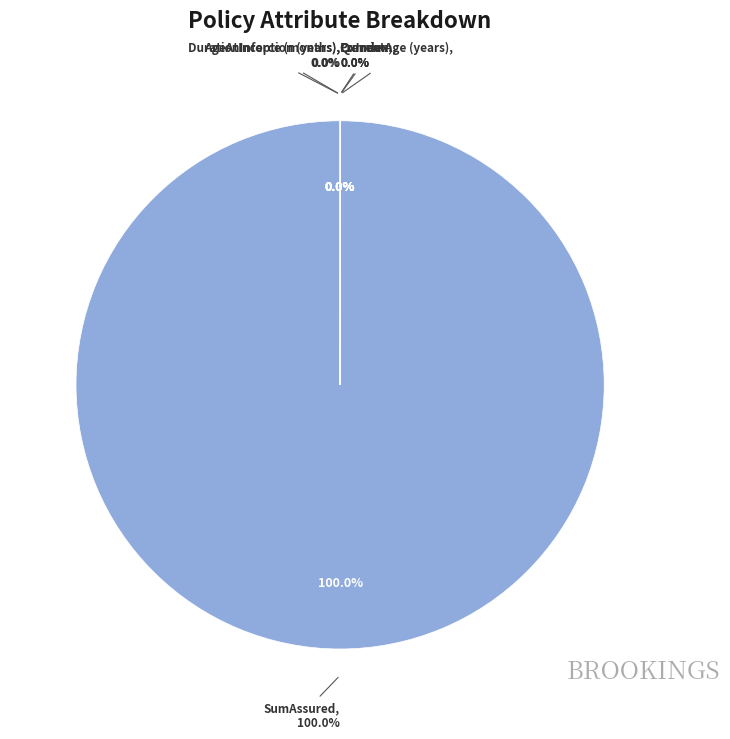

To the nearest percent, what is the combined percentage of Premium and SumAssured?

100%